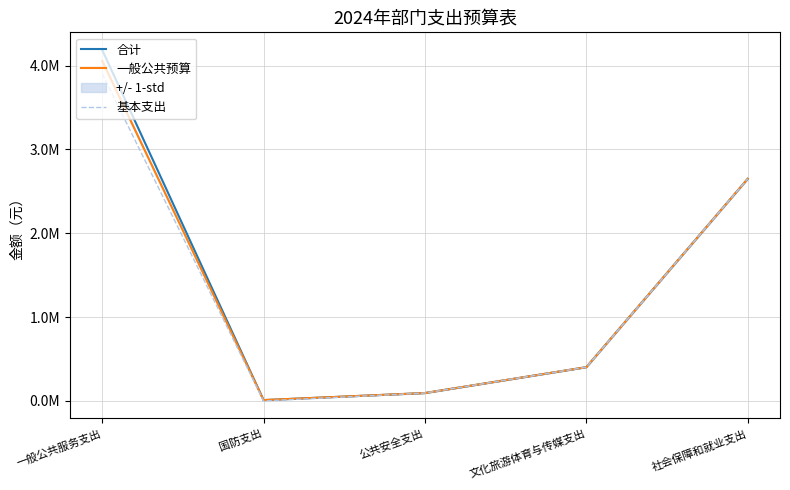

Which series has the largest total across all categories?

合计